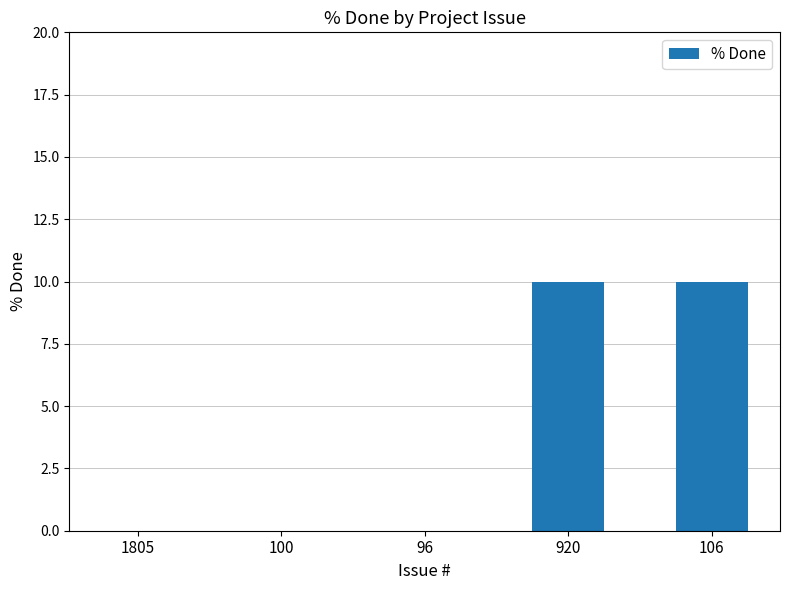

Reading left to right, list all the values displayed in this chart.

1805=0	100=0	96=0	920=10	106=10